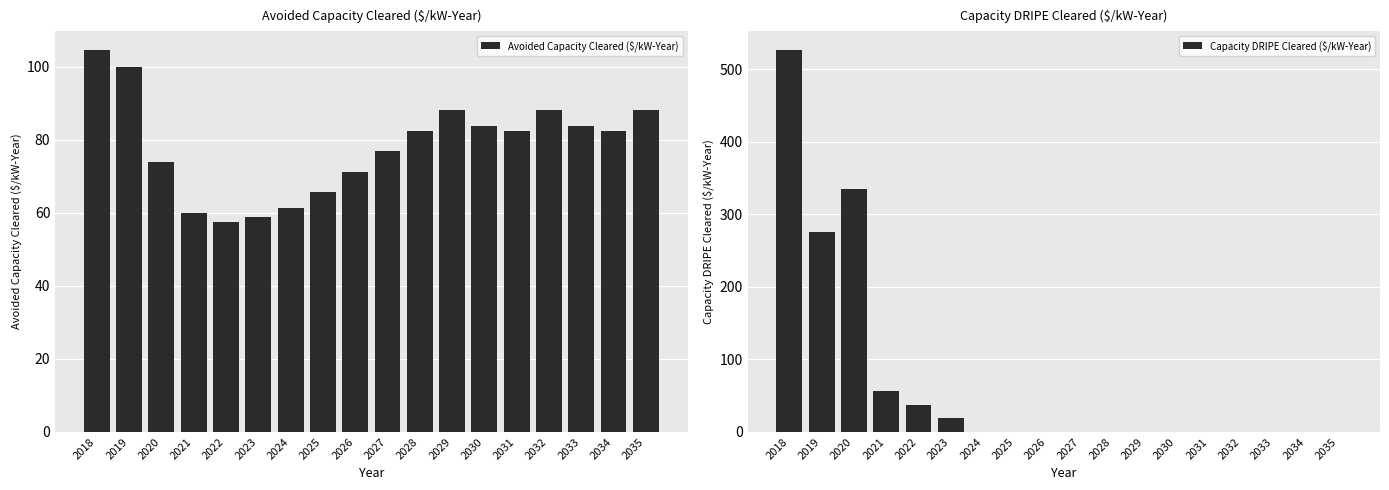

What are all the series names shown in the legend?

Avoided Capacity Cleared ($/kW-Year), Capacity DRIPE Cleared ($/kW-Year)